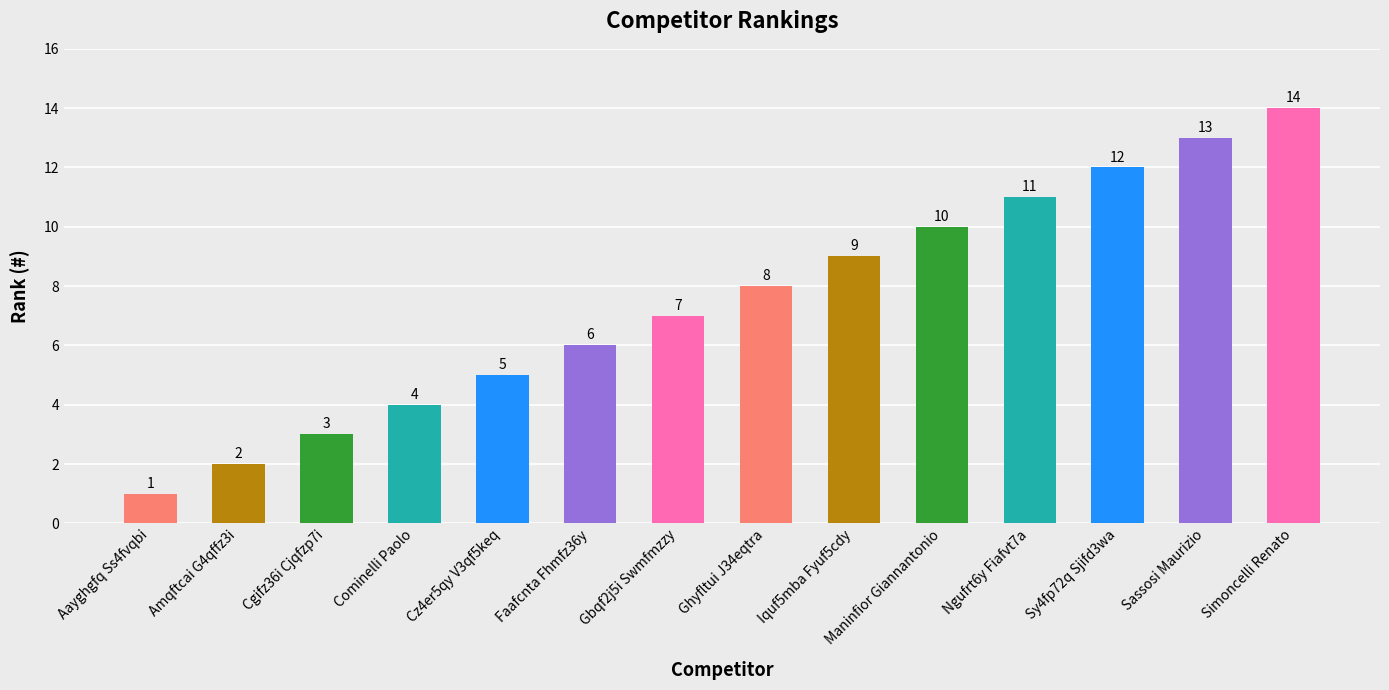

What is the value of the 7th bar from the left?

7